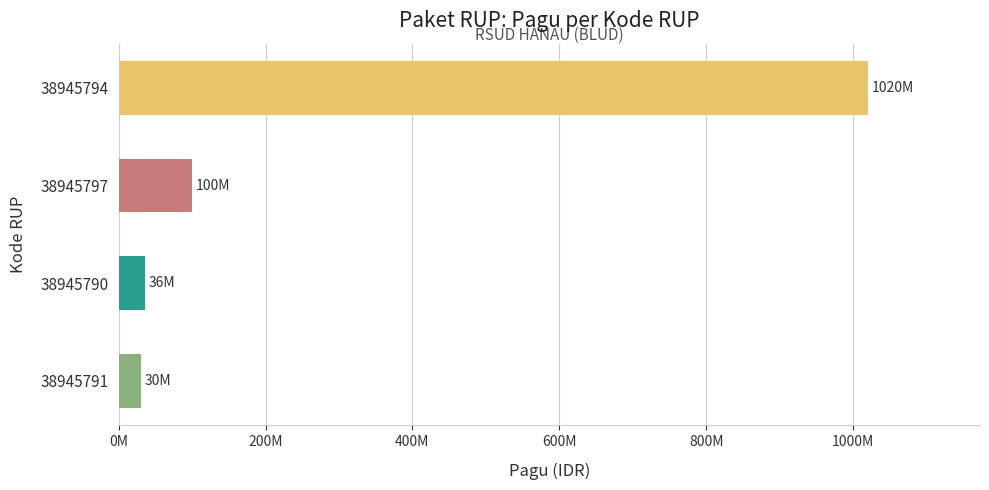

How many data points are less than 100000000?

2